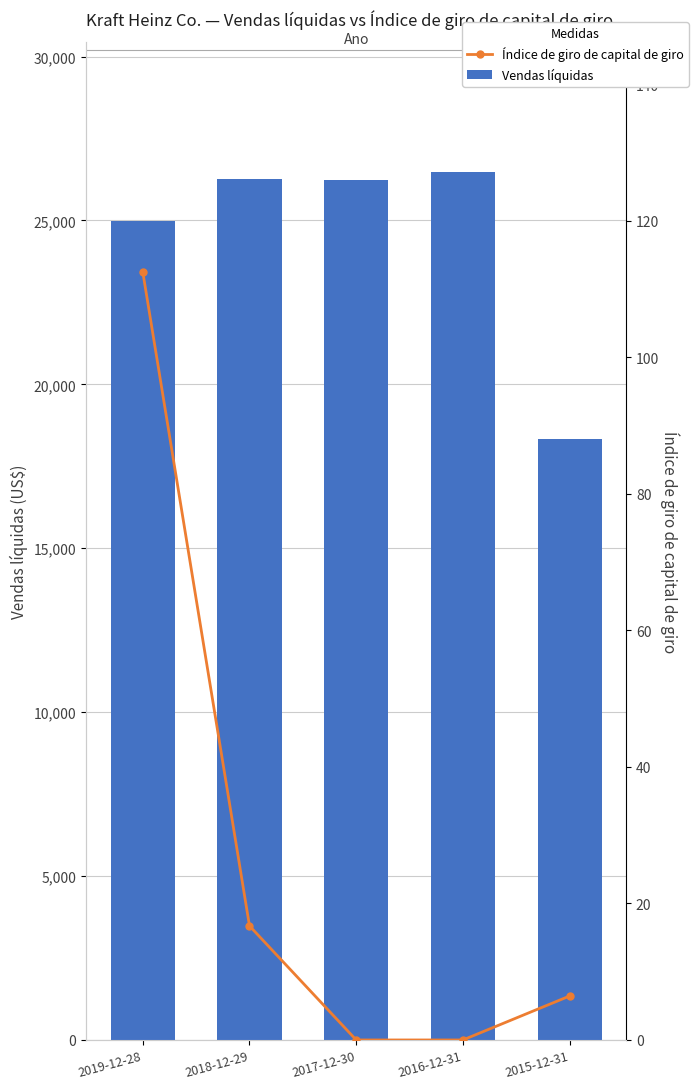

What are all the series names shown in the legend?

Vendas líquidas, Índice de giro de capital de giro